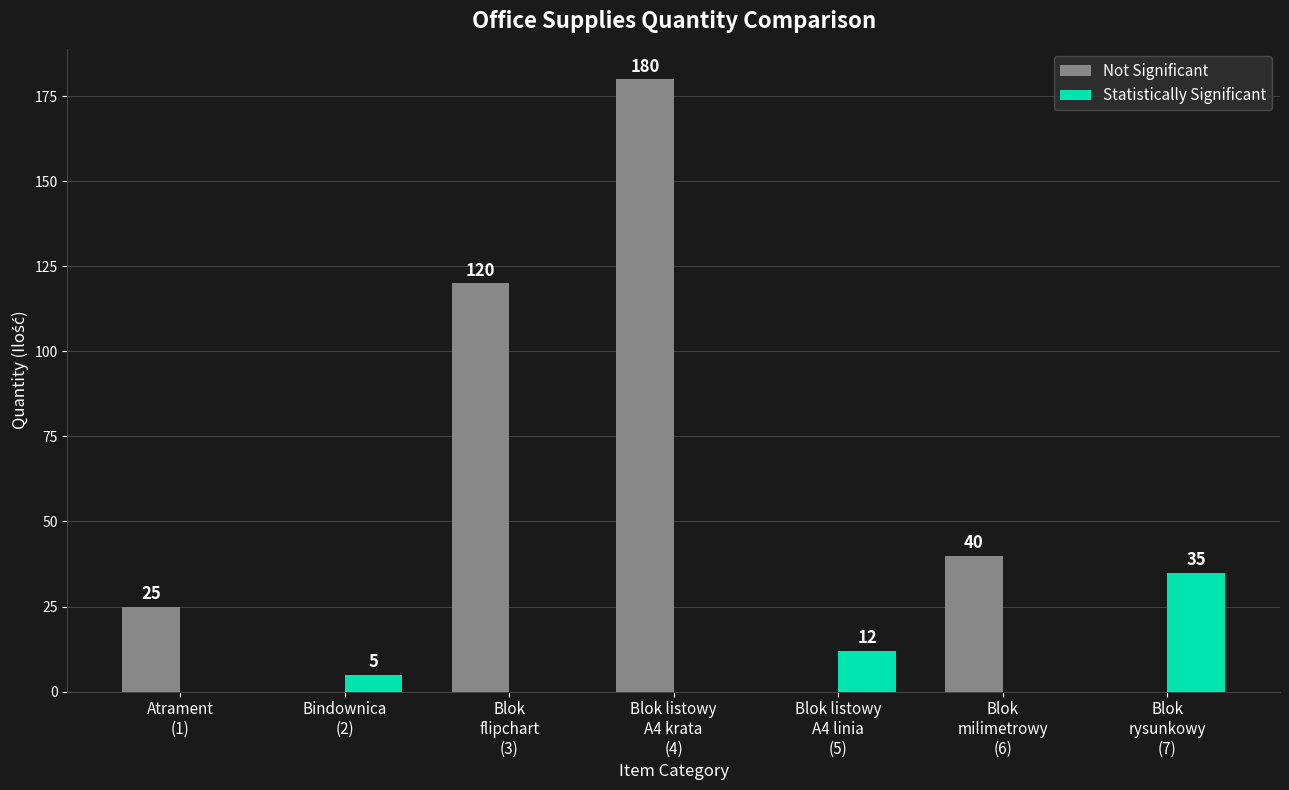

Which series has the largest total across all categories?

Not Significant